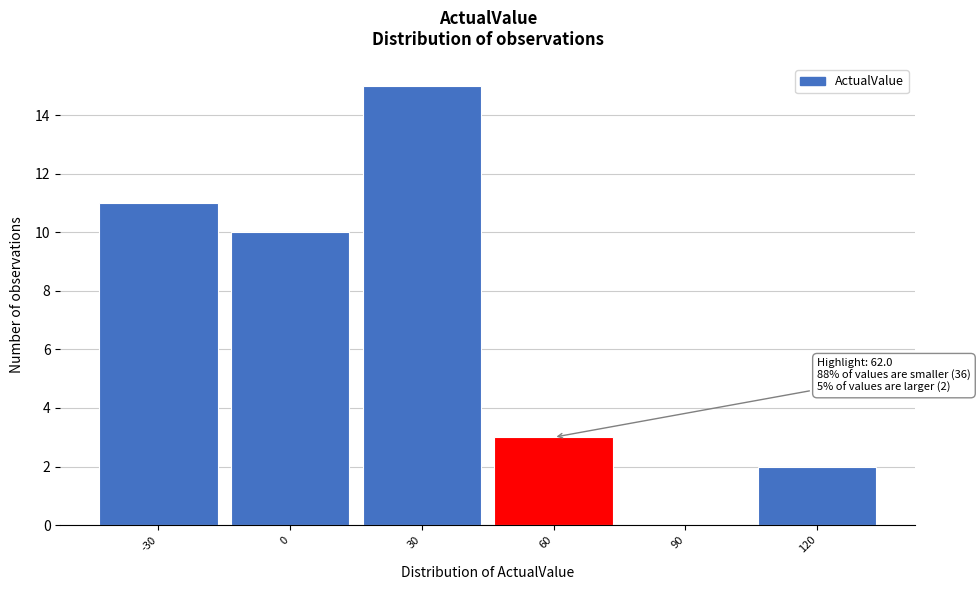

Reading left to right, what are all the values shown in this chart?

-30=11	0=10	30=15	60=3	90=0	120=2